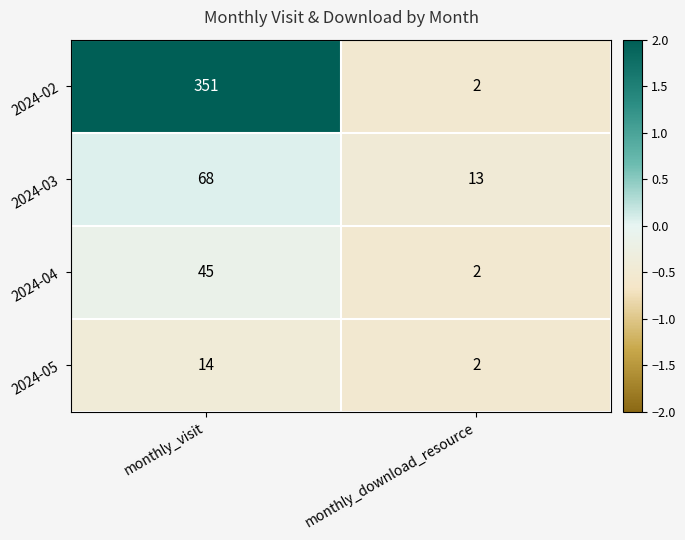

What is the minimum value shown in the chart?

2